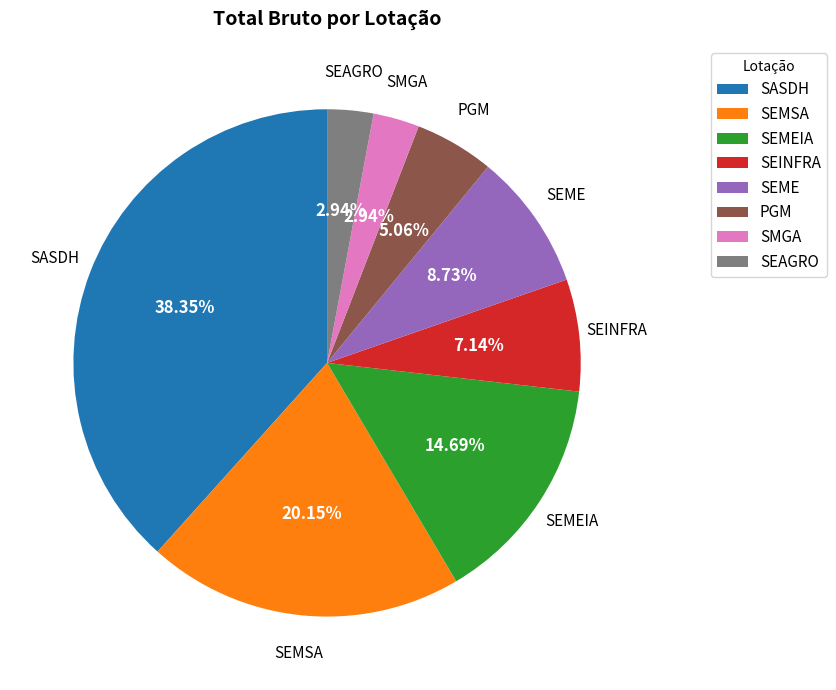

Count the number of slices in the pie.

8